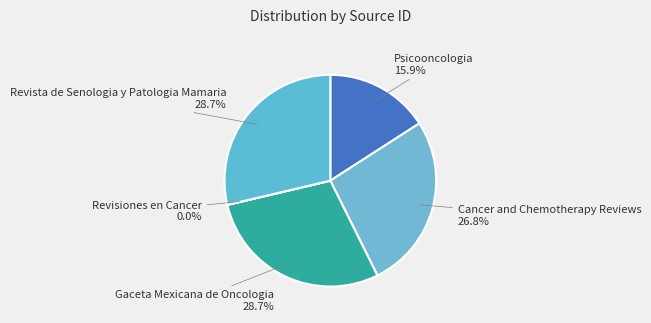

What is the ratio of the value at Psicooncologia to the value at Revista de Senologia y Patologia Mamaria?

0.6